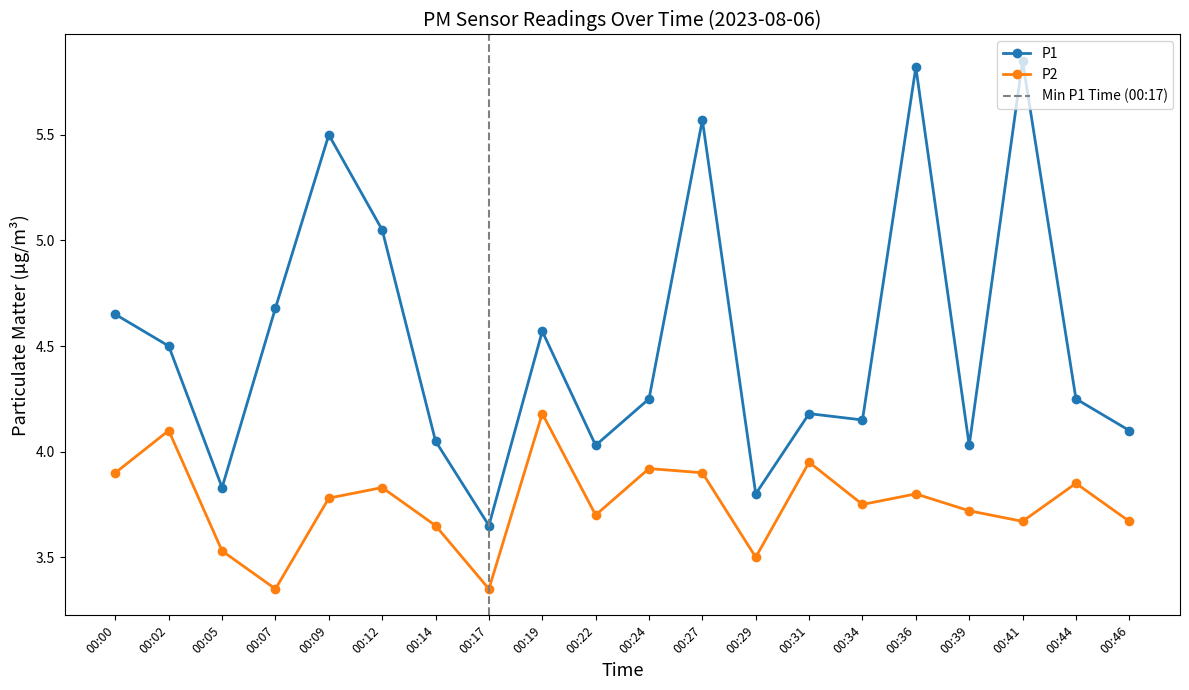

Does the chart display data point markers on the line(s)?

Yes